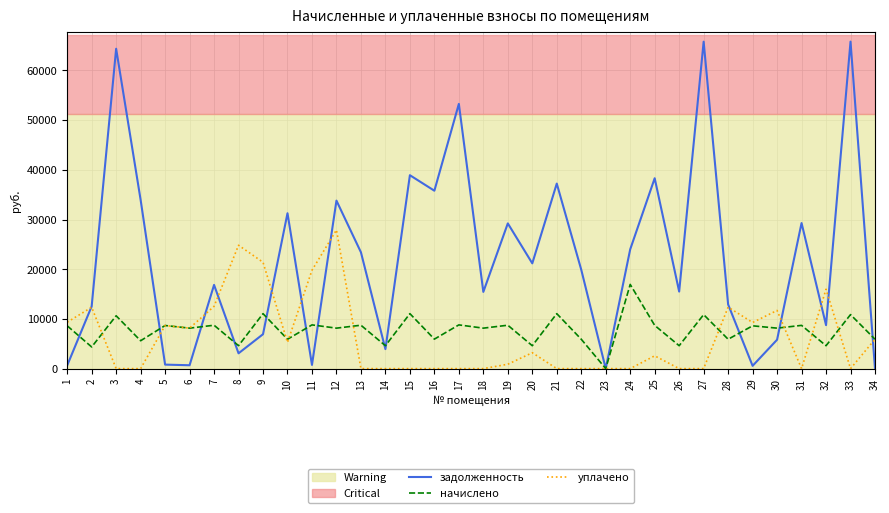

What are all the series names shown in the legend?

задолженность, начислено, уплачено